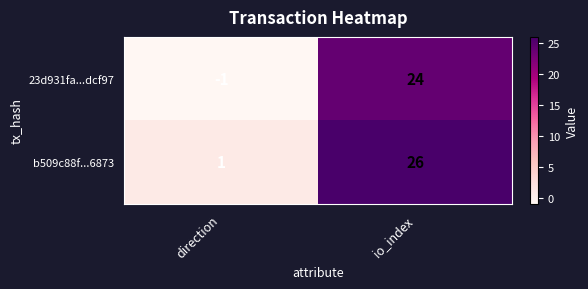

How many data points does each series have?

2